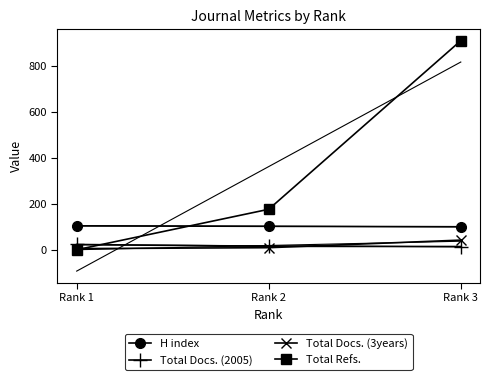

What is the sum of all H index values?

306